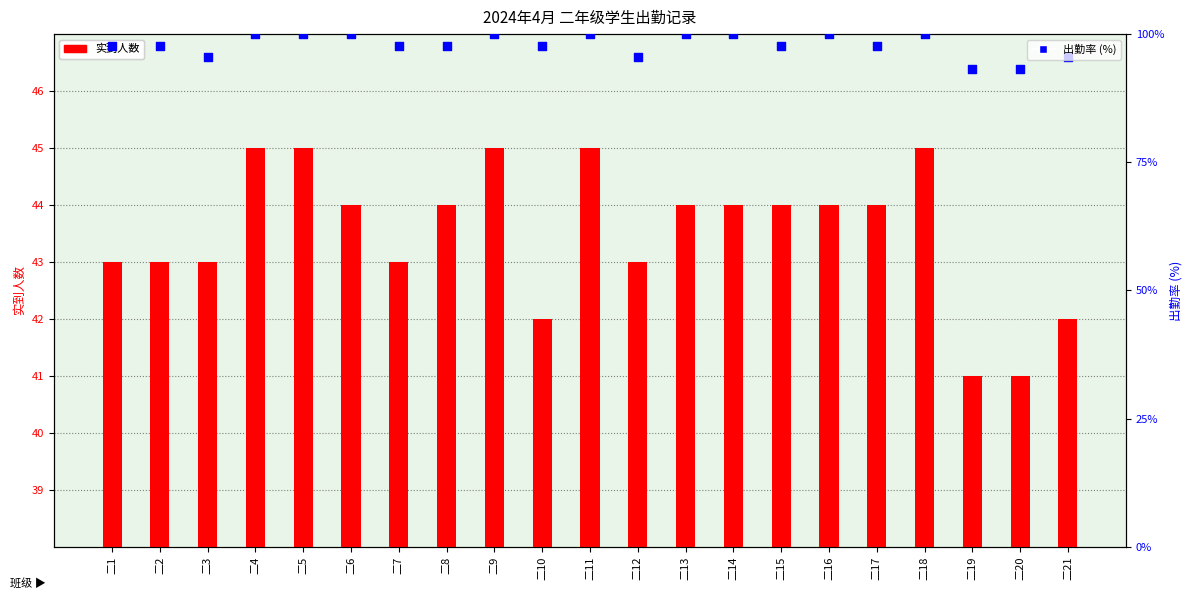

At which category is the sum across all series the highest?

二4